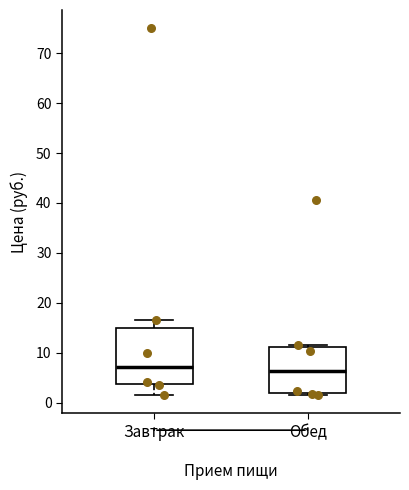

Which box is the tallest, from its lower edge to its upper edge?

Завтрак